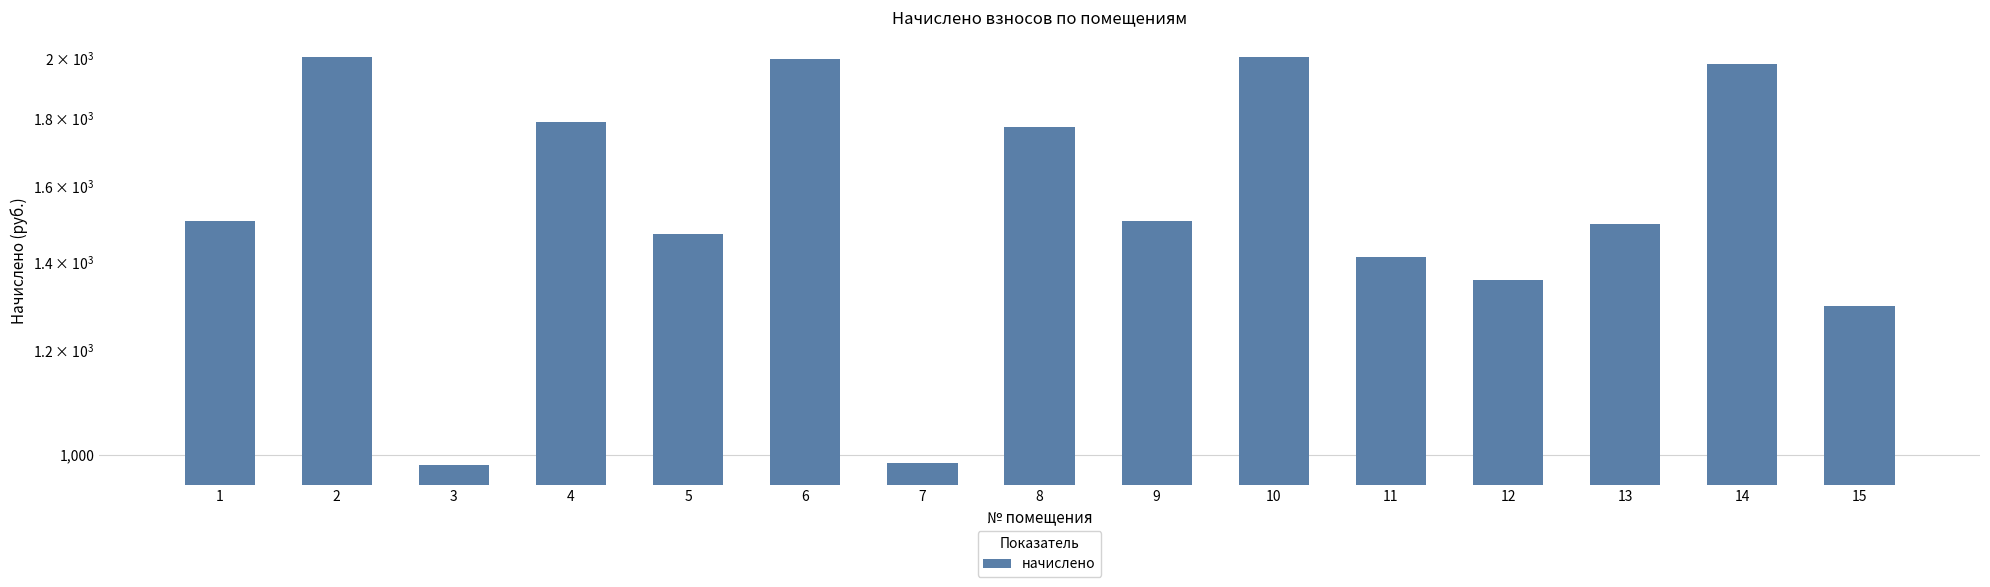

Reading left to right, what are all the values shown in this chart?

1504.1	2003.4	982.6	1790.3	1472.3	1997.0	985.8	1774.4	1504.1	2003.4	1411.9	1357.9	1497.8	1981.1	1297.4